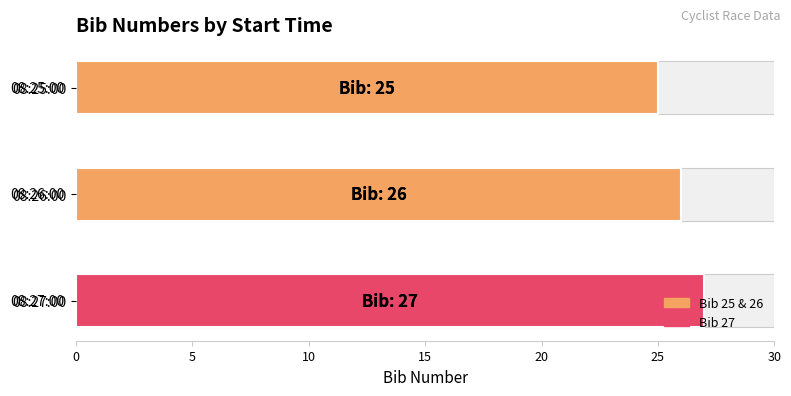

Reading left to right, what are all the values shown in this chart?

25	26	27